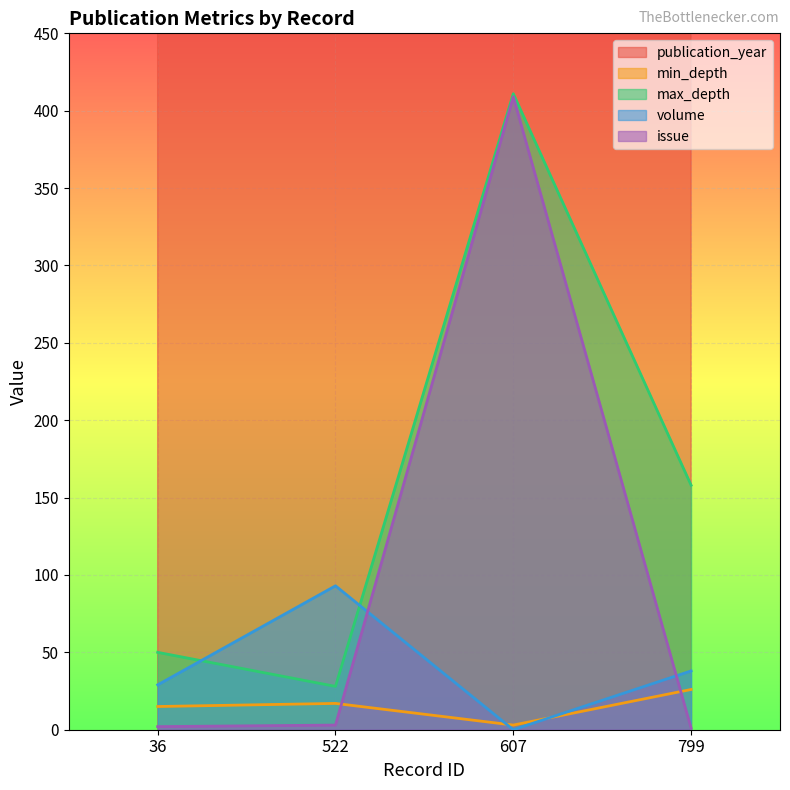

Reading right to left, transcribe all the data shown in this chart.

publication_year: 2018	2014	2017	2010
min_depth: 26	3	17	15
max_depth: 158	411	28	50
volume: 38	0	93	29
issue: 1	409	3	2